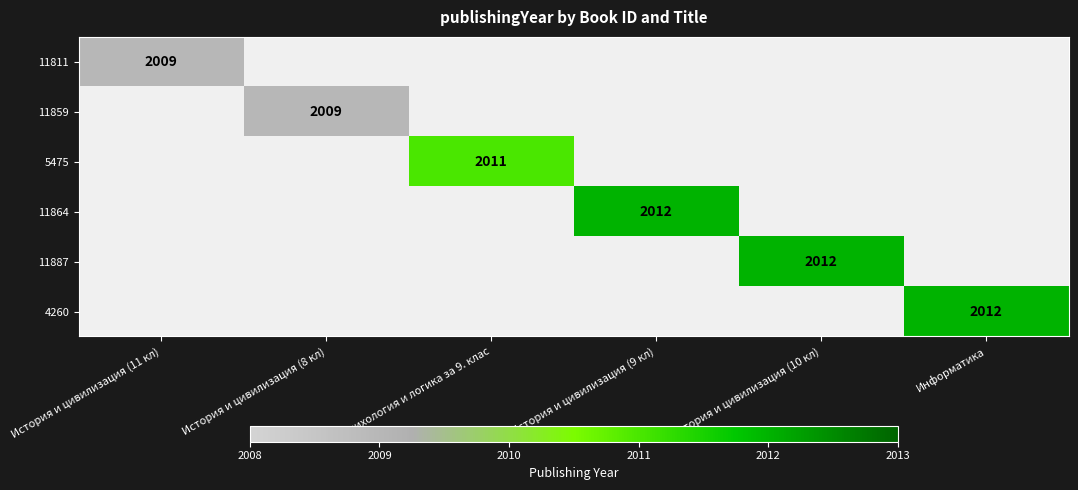

How many categories are shown in the chart?

6